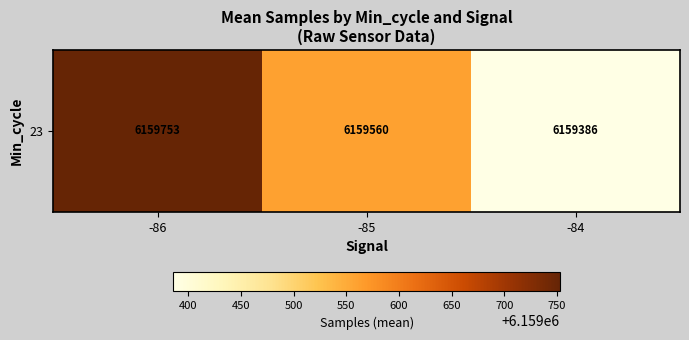

What is the greatest value displayed?

6159752.8